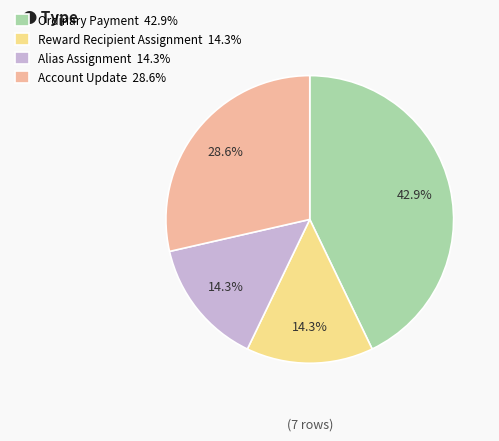

Which category has the biggest portion of the pie?

Ordinary Payment 42.9%